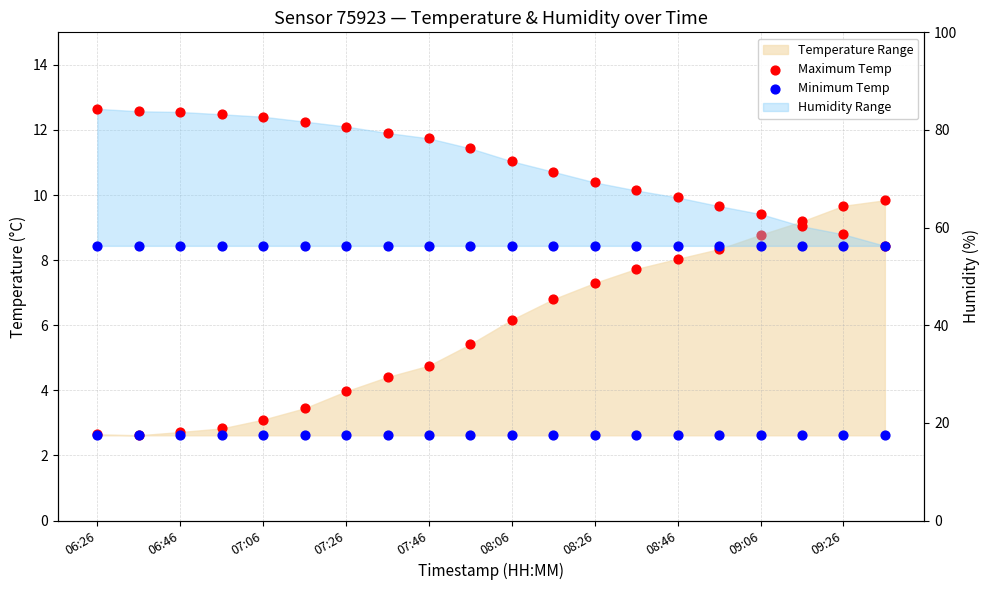

At how many categories does at least one series exceed 4?

13